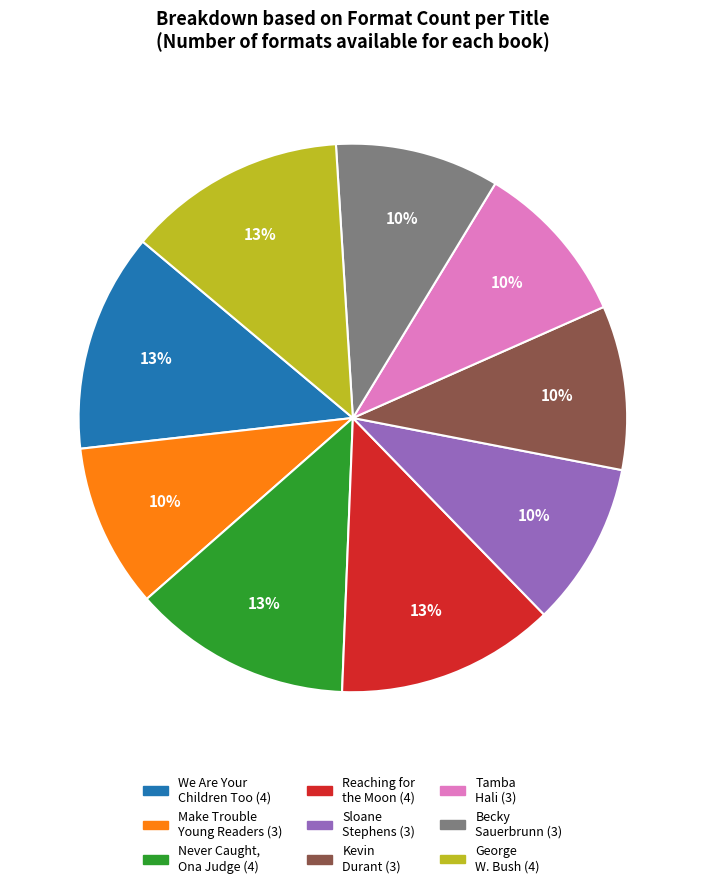

To the nearest percent, what is the difference between the largest and smallest slice percentages?

3%